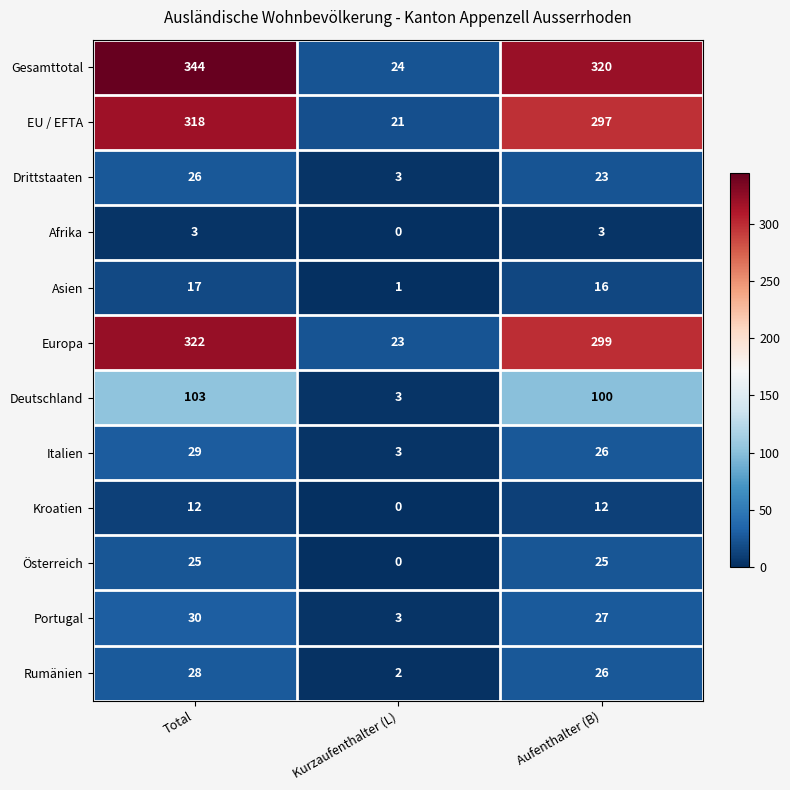

What is the average value of the Deutschland series?

69